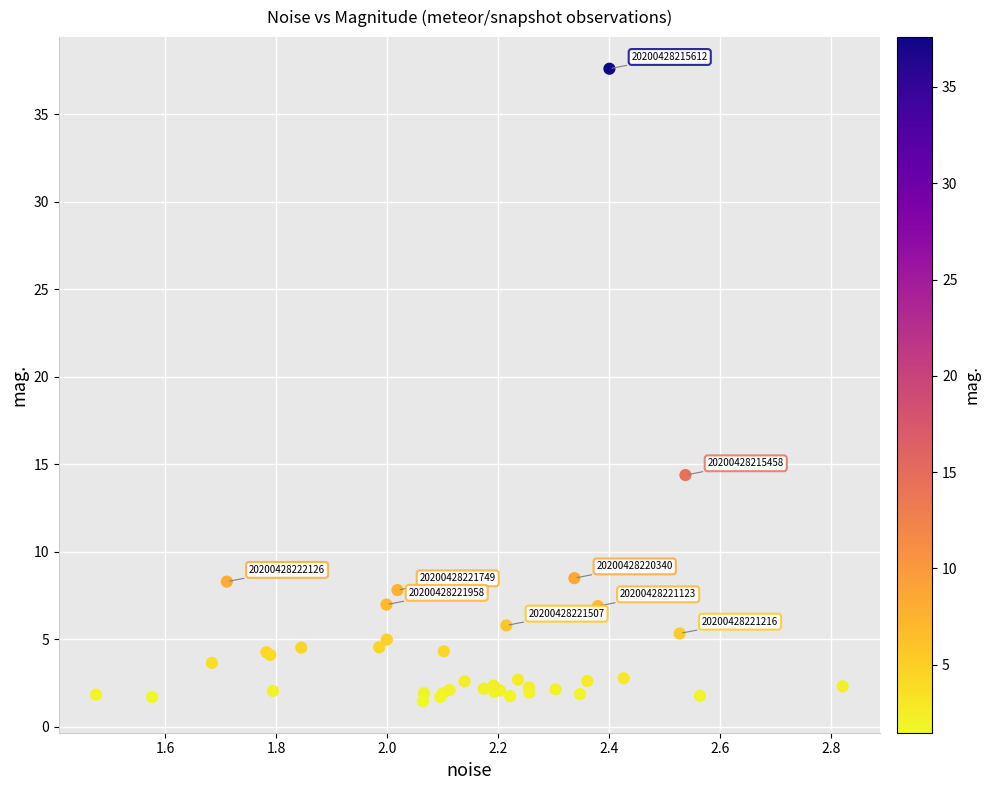

What Y value in the scatter plot is closest to 19?

14.4